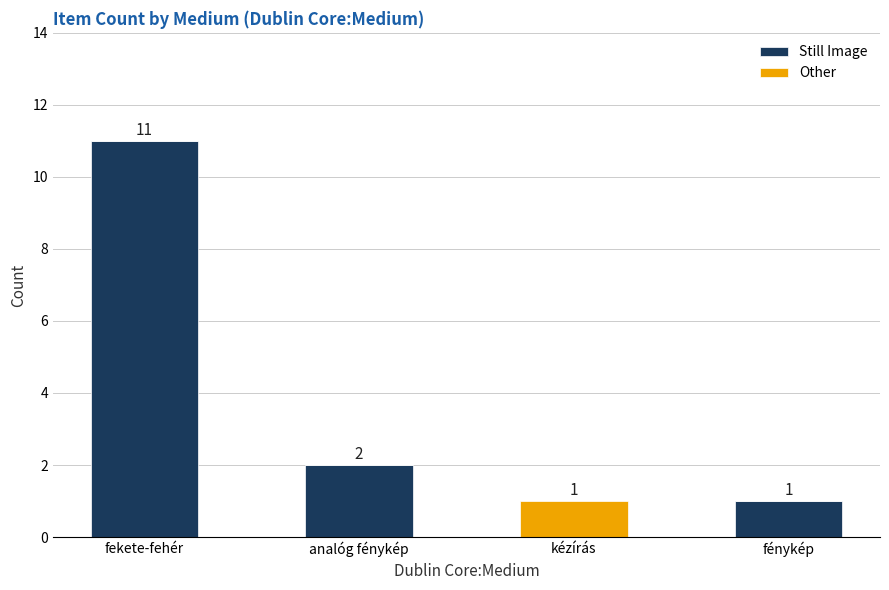

Count the number of data series in this chart.

2